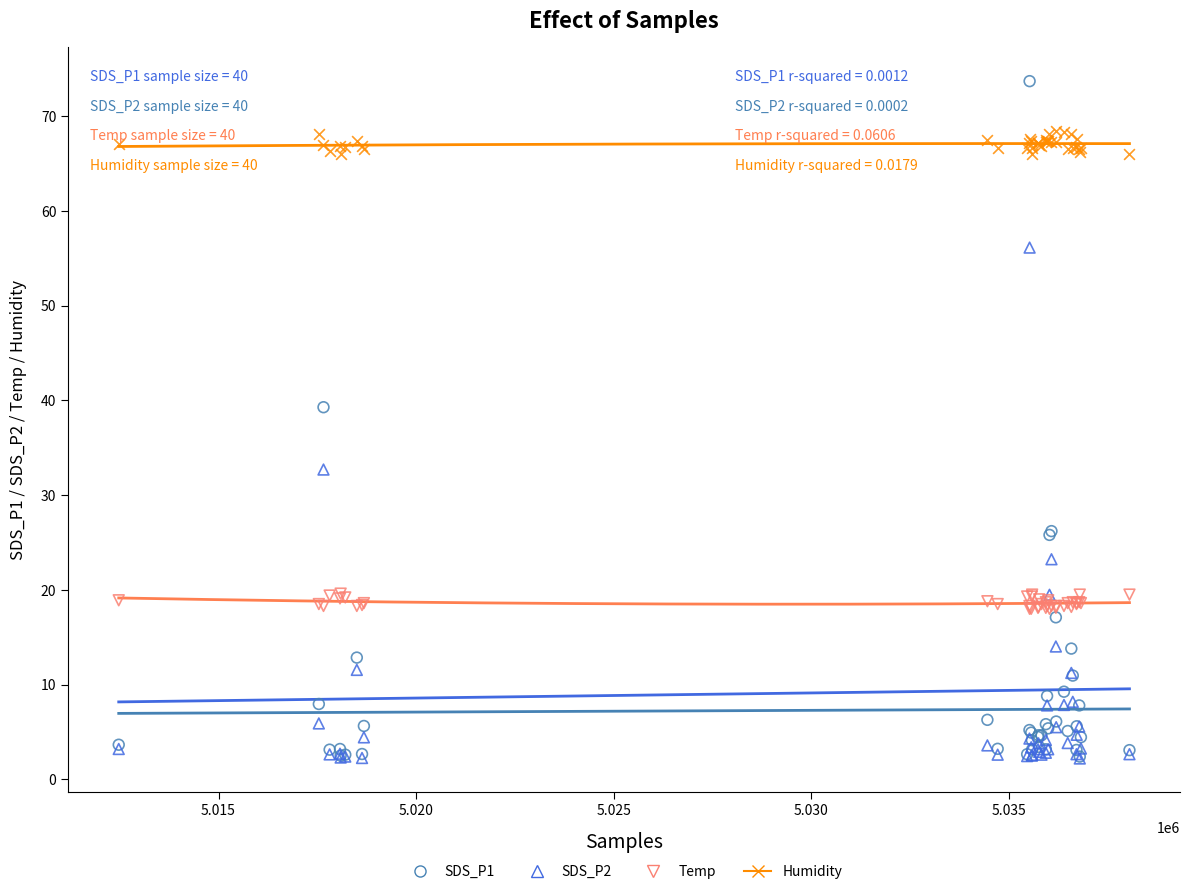

Which series has the widest spread of Y values?

SDS_P1